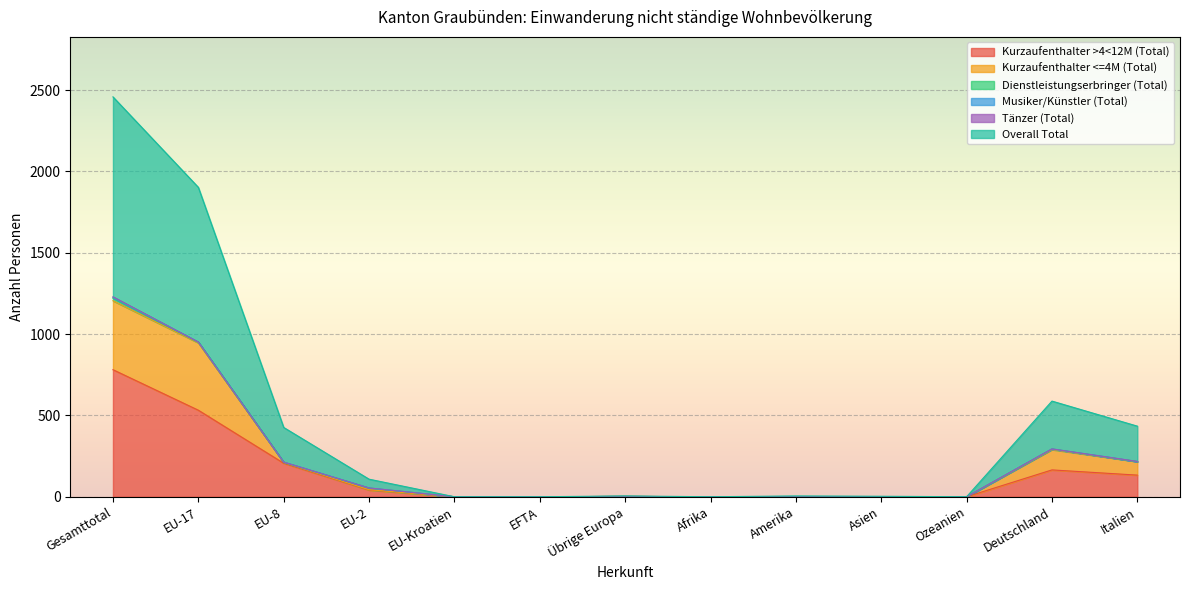

True or false: Kurzaufenthalter >4<12M (Total) and Overall Total cross at least once.

False